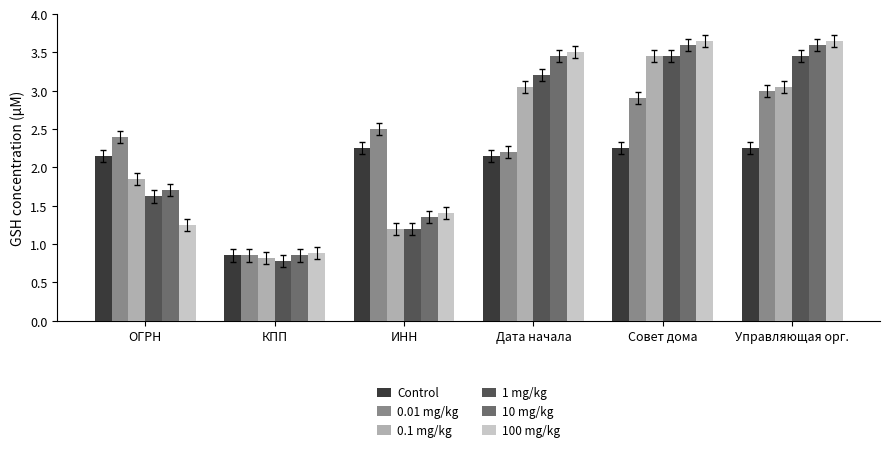

Between ОГРН and Управляющая орг., which series saw the biggest shift?

100 mg/kg